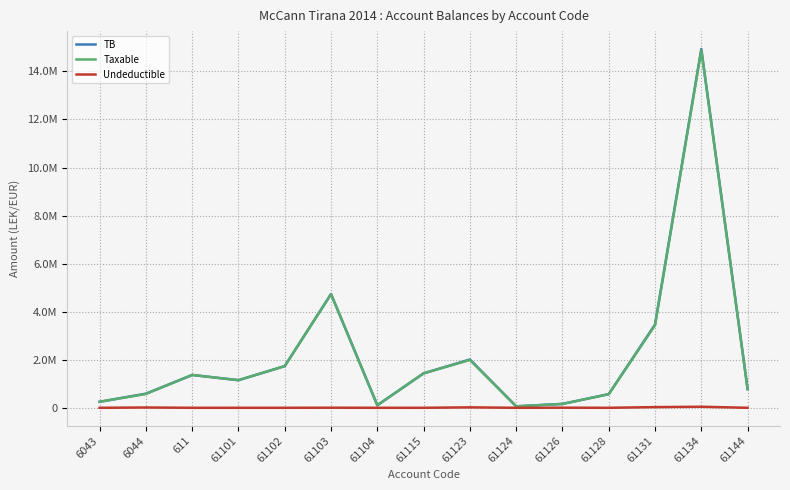

At which label does Taxable reach its minimum?

61124